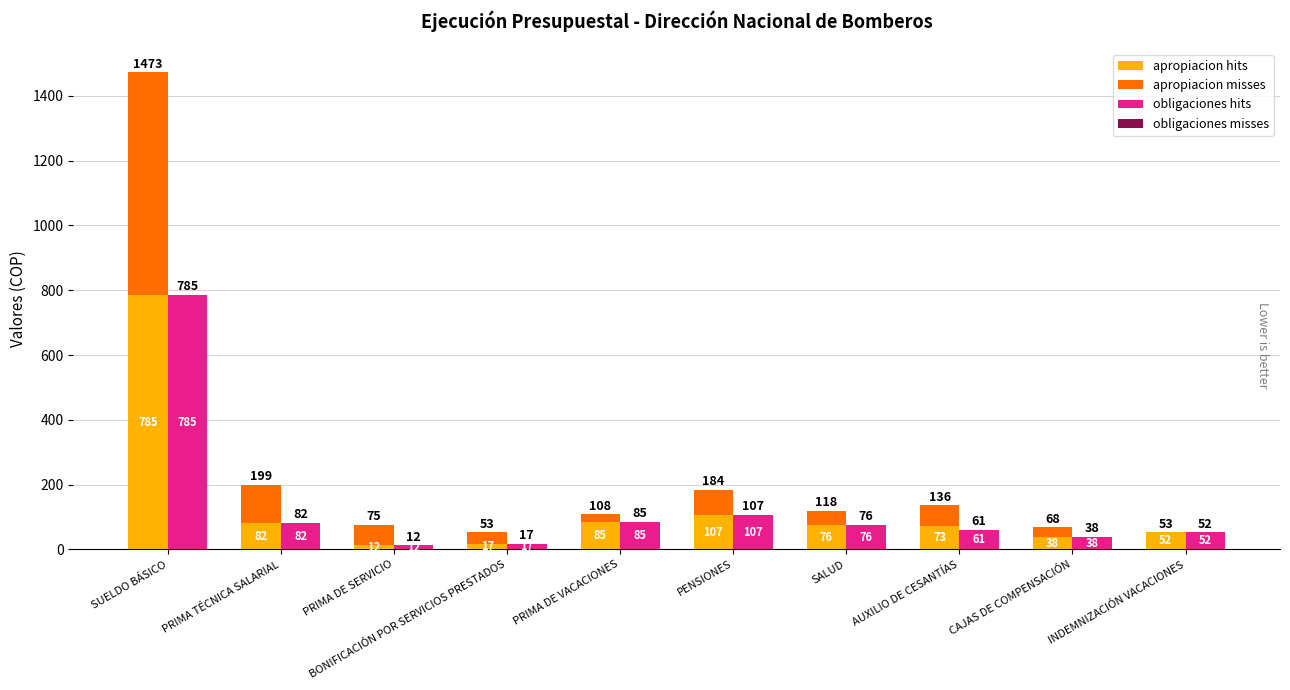

Which category has the highest value in the apropiacion hits series?

SUELDO BÁSICO